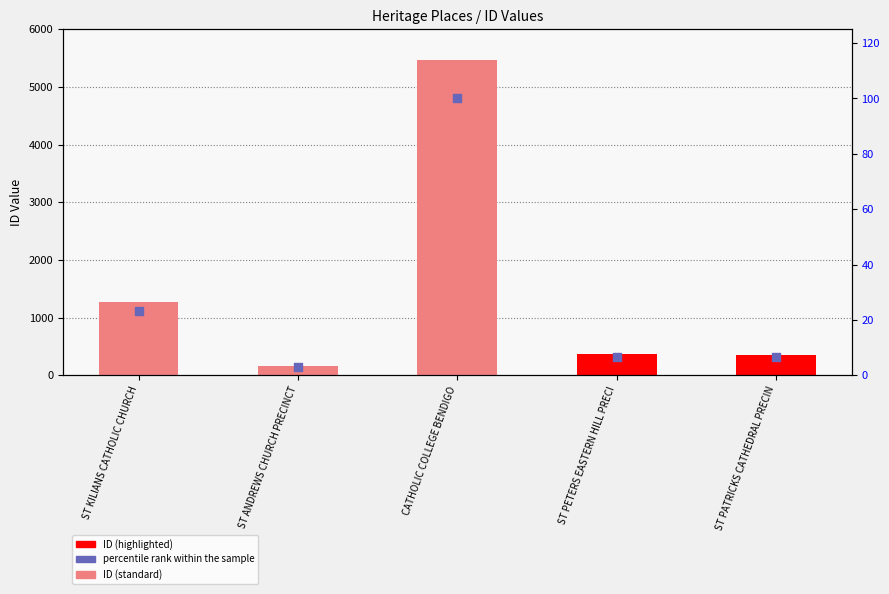

What is the total value across all series at CATHOLIC COLLEGE BENDIGO?

5567.0